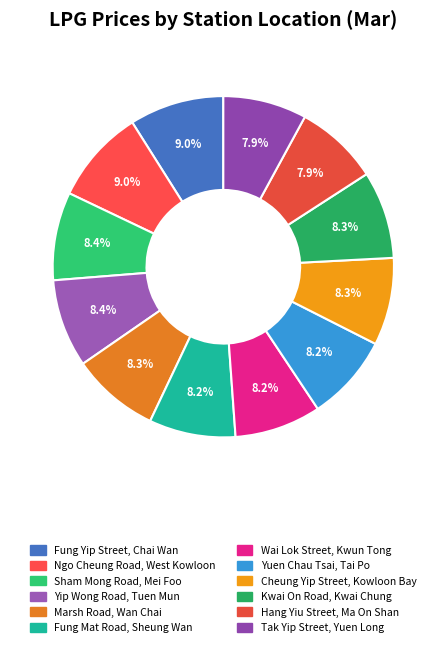

Count the number of slices in the pie.

12